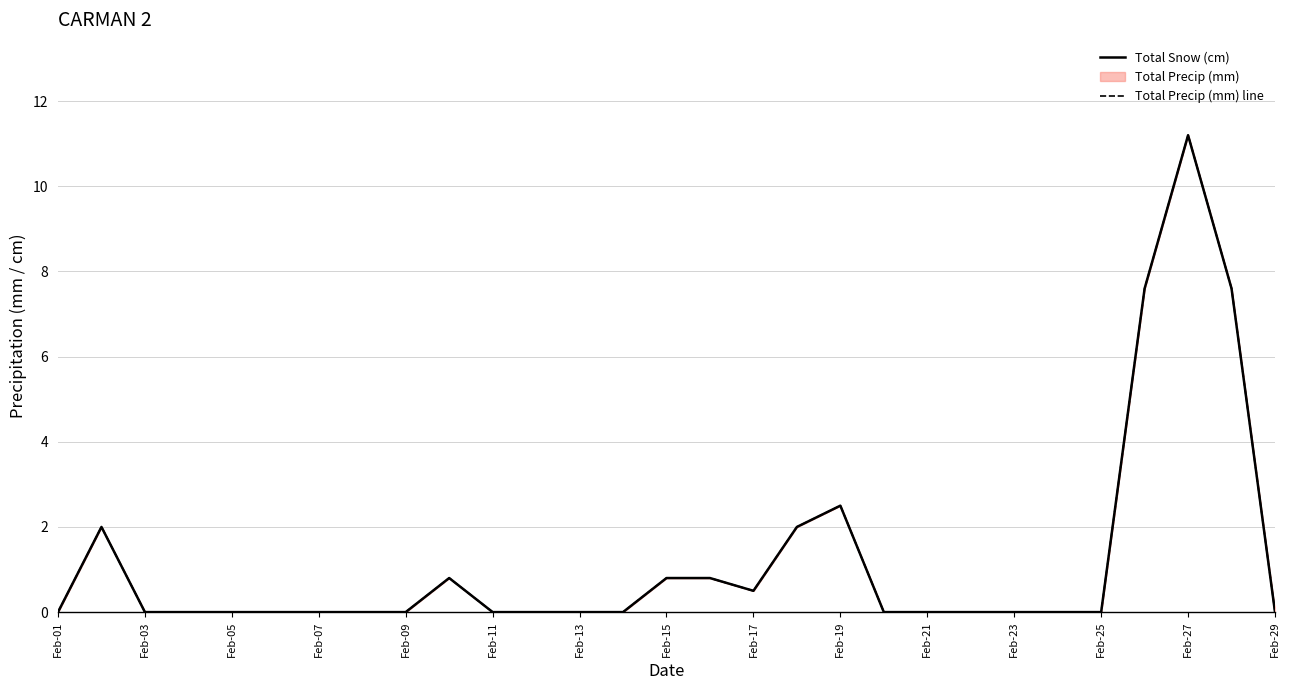

How many data points does each series have?

29